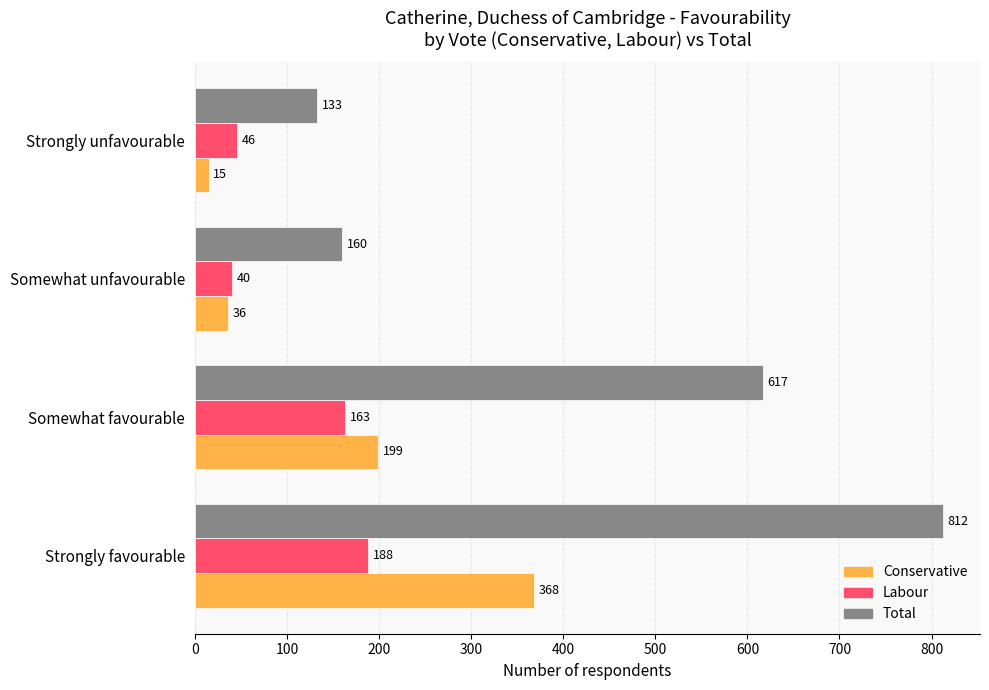

What is the difference between the maximum and minimum values in the Conservative series?

353